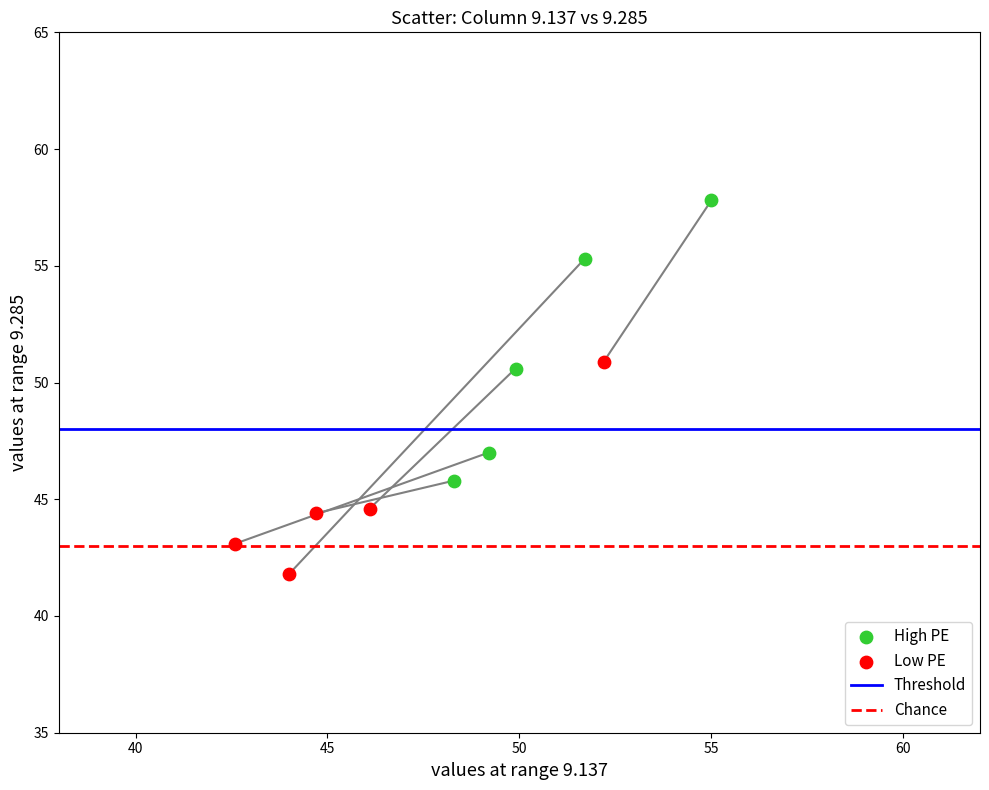

Which series reaches the minimum Y coordinate?

Low PE